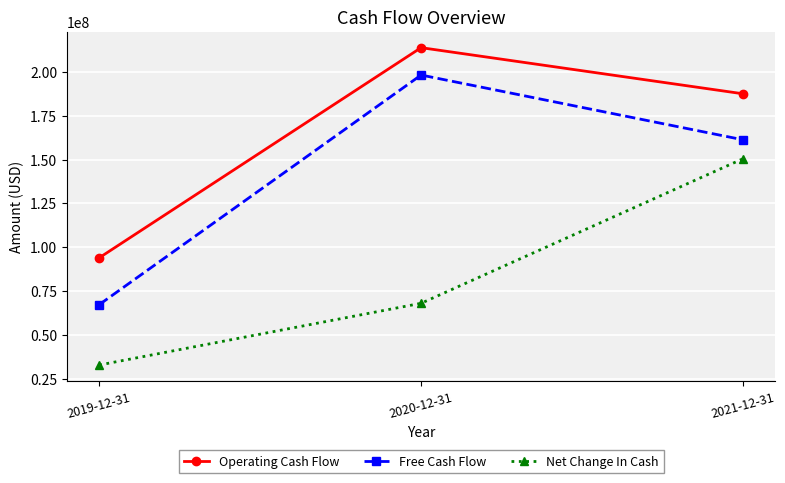

What is the maximum value for Operating Cash Flow?

213800000